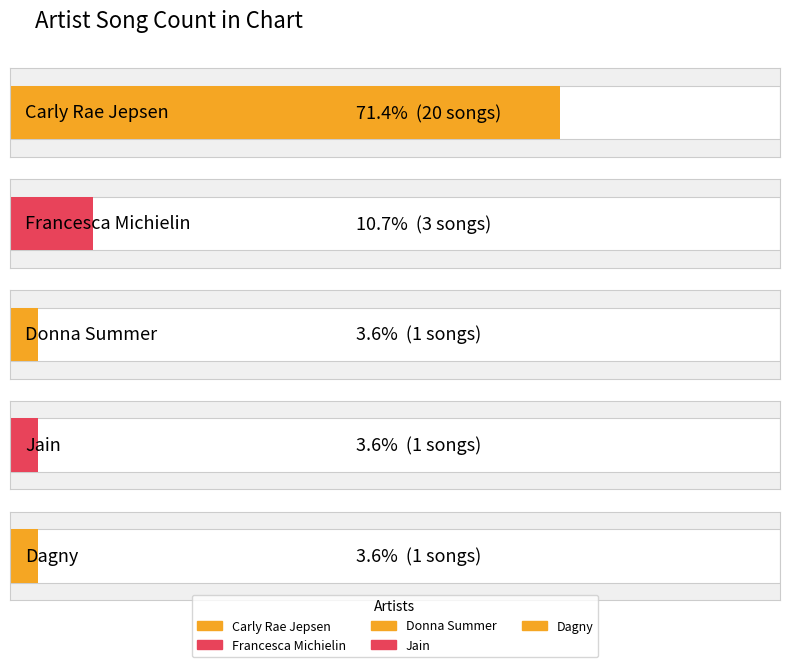

What is the average value?

5